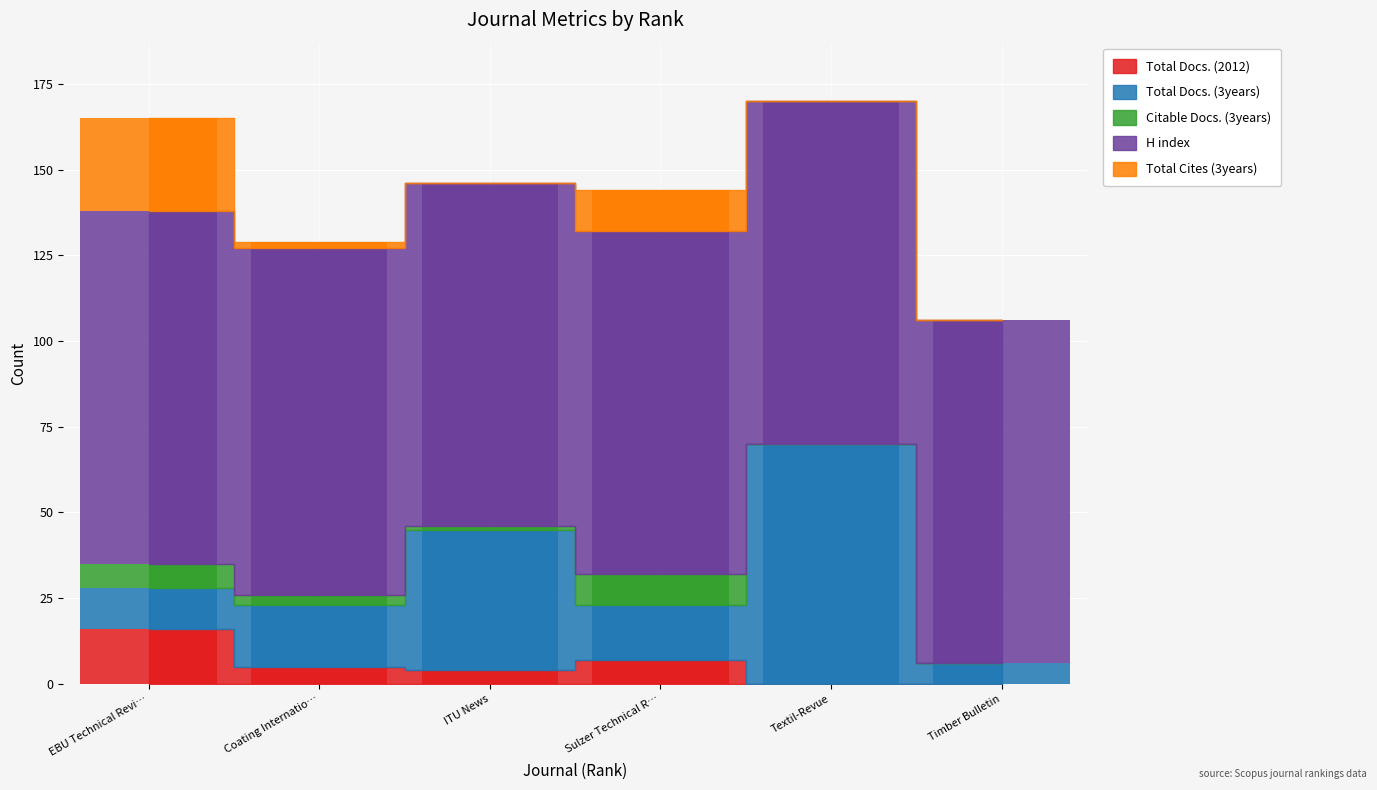

At how many categories does at least one series exceed 61?

6